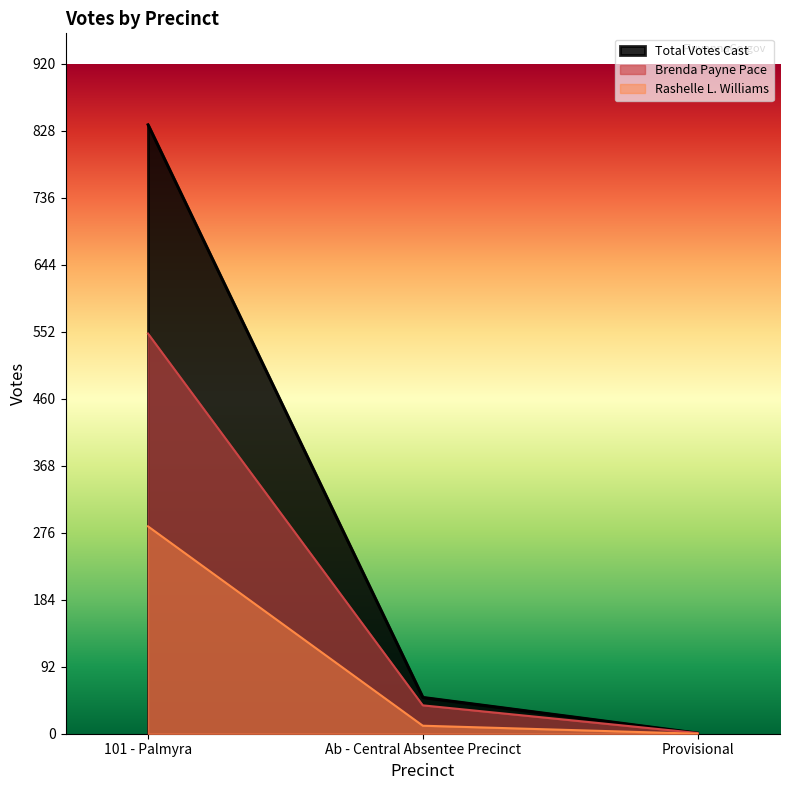

List the labels in order of Rashelle L. Williams value, smallest first.

Provisional, Ab - Central Absentee Precinct, 101 - Palmyra